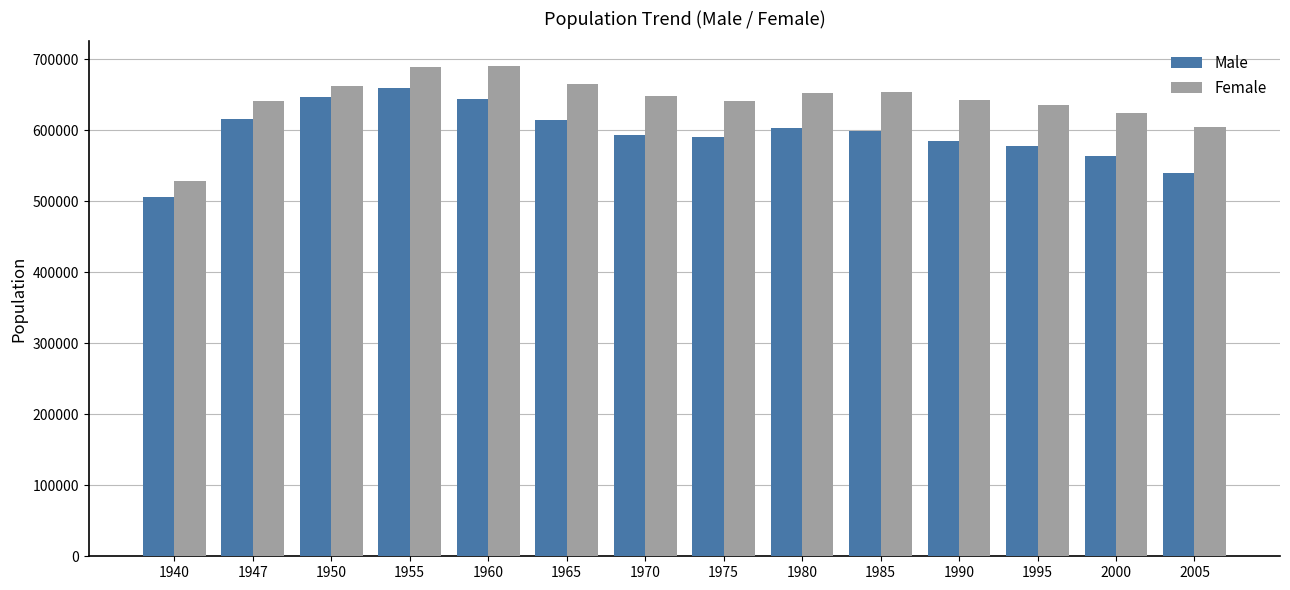

List the series in order of their overall mean, lowest first.

Male, Female